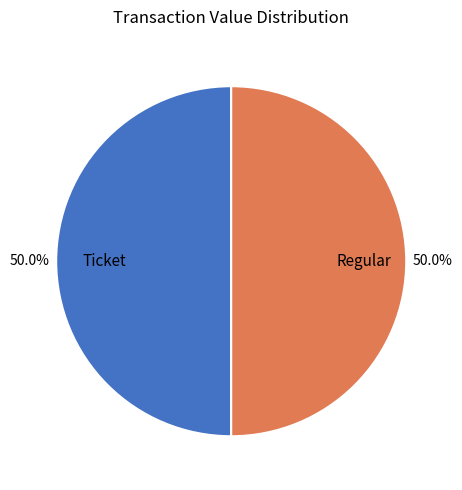

Approximately how many times larger is the value at Regular compared to Ticket?

1.0